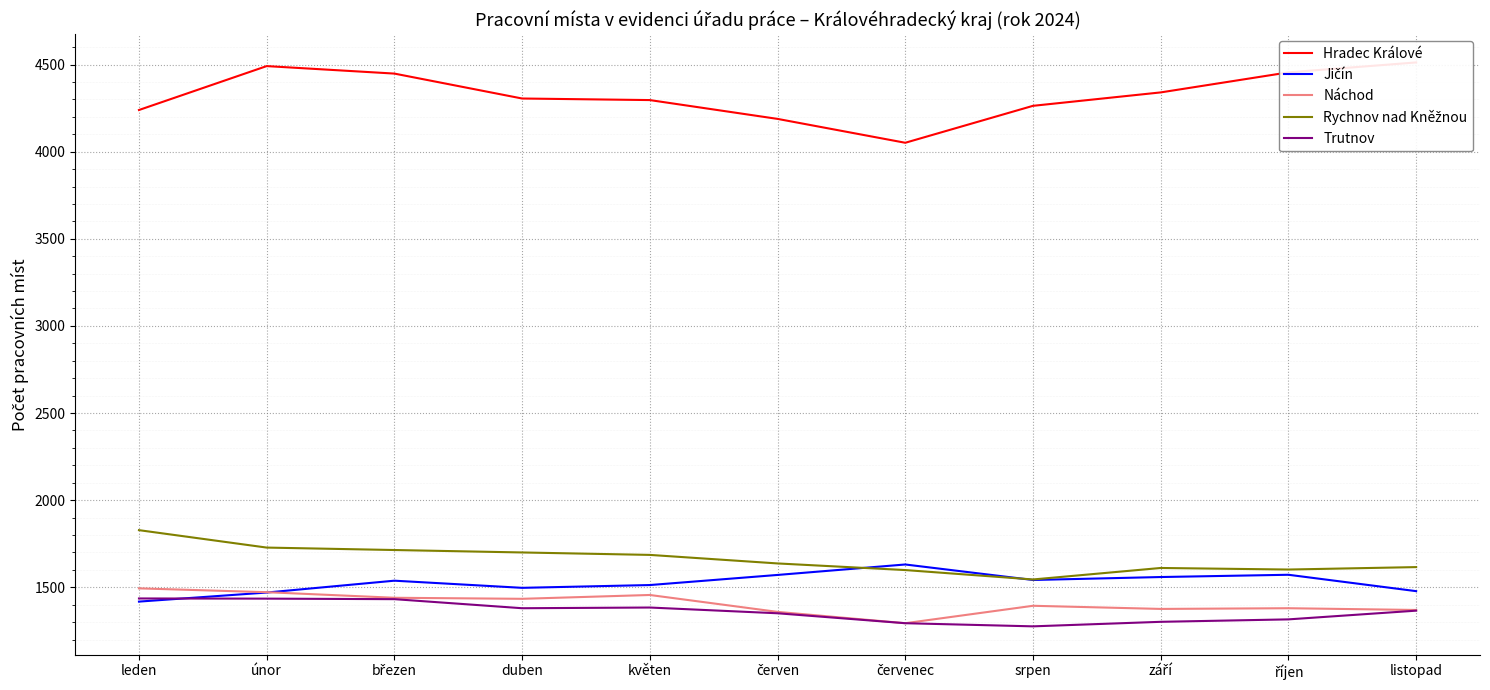

Is the value of Jičín at leden greater than the value of Rychnov nad Kněžnou at listopad?

No